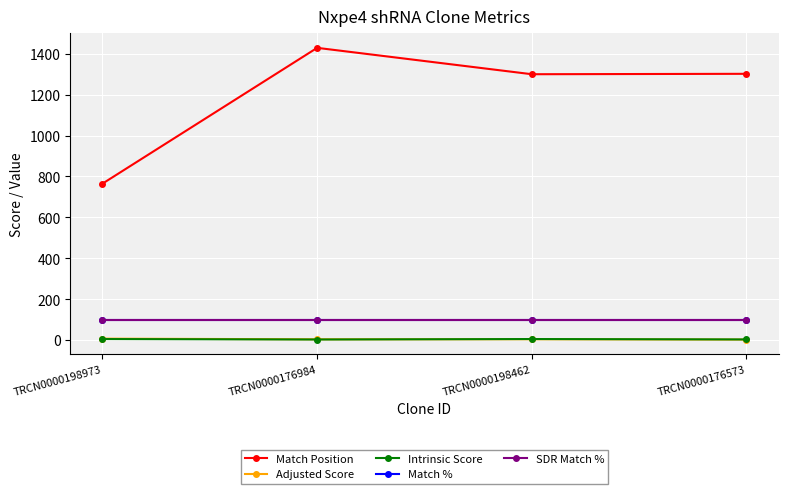

Between TRCN0000198462 and TRCN0000198973, which is larger?

TRCN0000198462